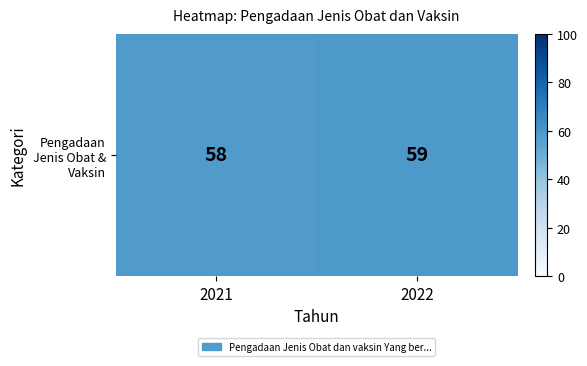

Where is the data nearest to the value 58?

2021